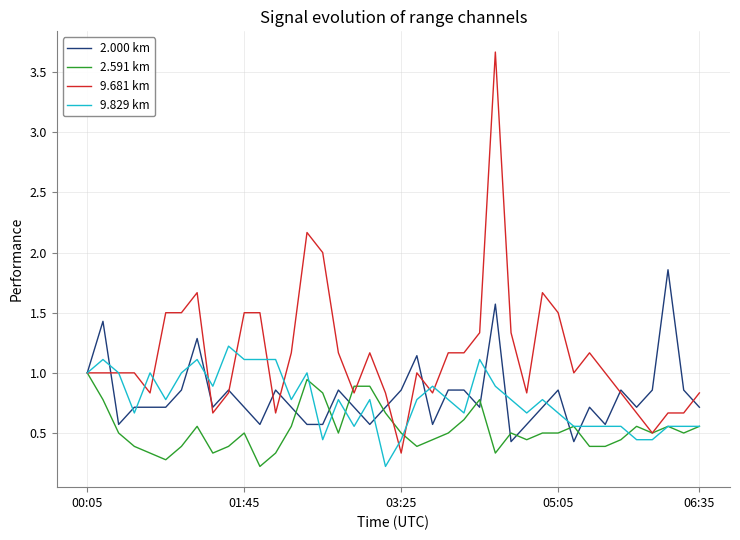

True or false: 9.681 km and 9.829 km cross at least once.

True